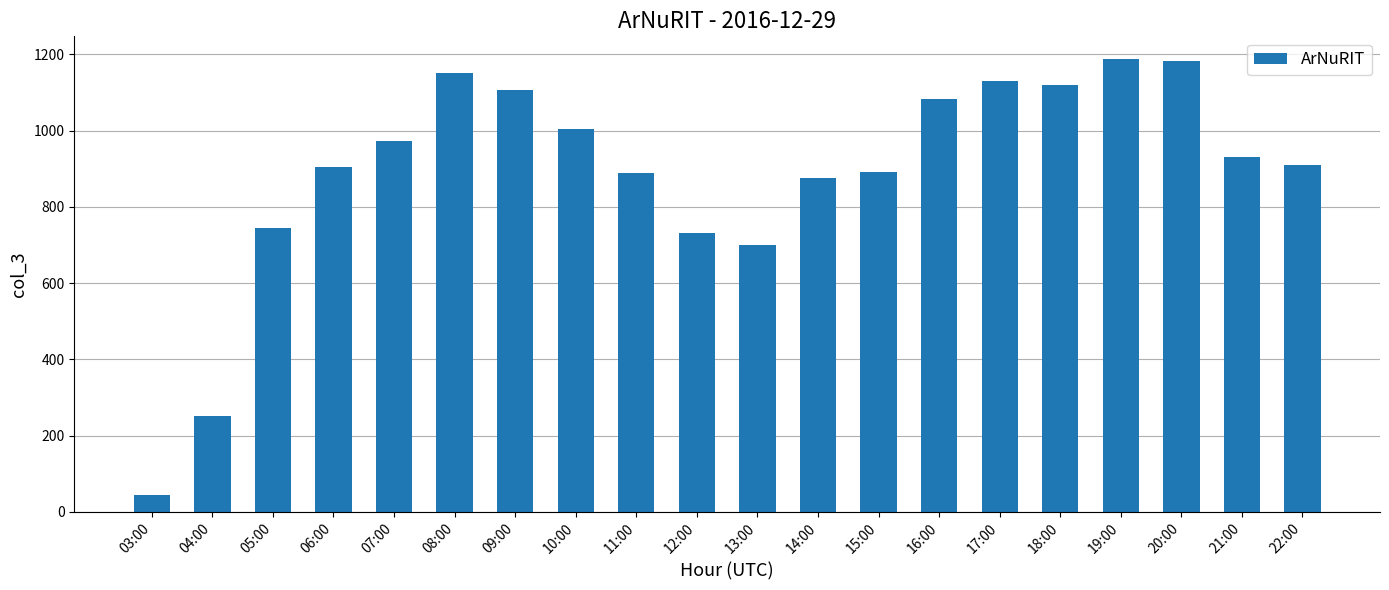

What is the greatest value displayed?

1188